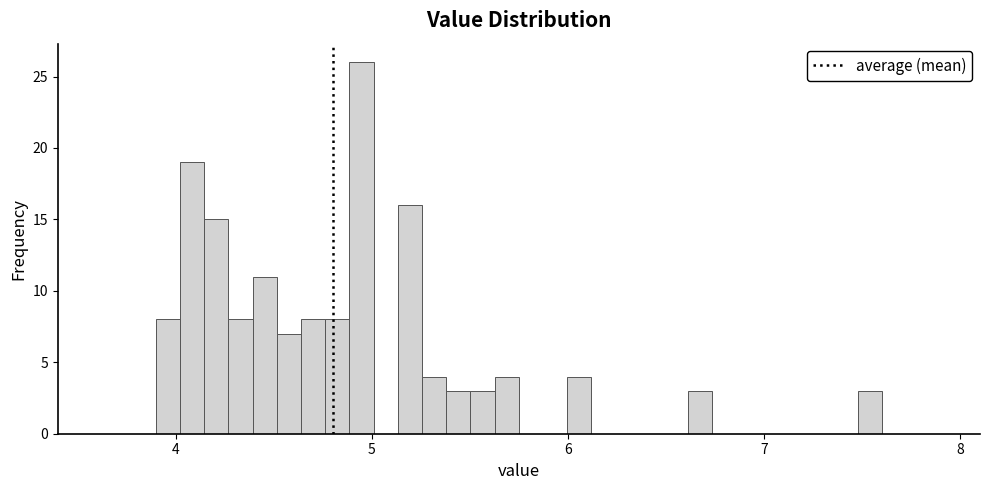

Around what value on the x-axis is the tallest bar? Give the approximate position of its centre, as read against the axis.

4.9